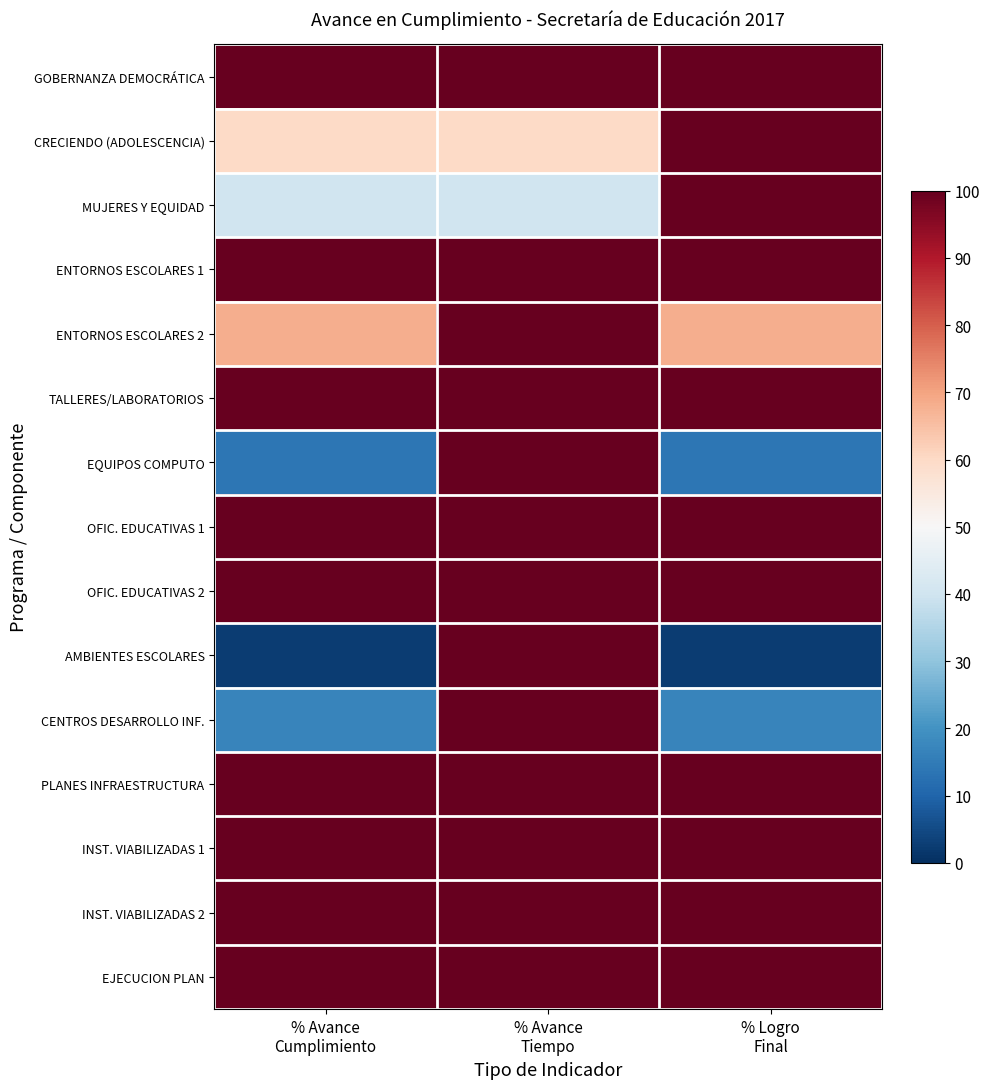

Reading left to right, list all the values displayed in this chart.

GOBERNANZA DEMOCRÁTICA: % Avance
Cumplimiento=100.0	% Avance
Tiempo=100.0	% Logro
Final=100.0
CRECIENDO (ADOLESCENCIA): % Avance
Cumplimiento=60.0	% Avance
Tiempo=60.0	% Logro
Final=100.0
MUJERES Y EQUIDAD: % Avance
Cumplimiento=40.0	% Avance
Tiempo=40.0	% Logro
Final=100.0
ENTORNOS ESCOLARES 1: % Avance
Cumplimiento=100.0	% Avance
Tiempo=100.0	% Logro
Final=100.0
ENTORNOS ESCOLARES 2: % Avance
Cumplimiento=68.1	% Avance
Tiempo=100.0	% Logro
Final=68.1
TALLERES/LABORATORIOS: % Avance
Cumplimiento=100.0	% Avance
Tiempo=100.0	% Logro
Final=100.0
EQUIPOS COMPUTO: % Avance
Cumplimiento=13.8	% Avance
Tiempo=100.0	% Logro
Final=13.8
OFIC. EDUCATIVAS 1: % Avance
Cumplimiento=100.0	% Avance
Tiempo=100.0	% Logro
Final=100.0
OFIC. EDUCATIVAS 2: % Avance
Cumplimiento=100.0	% Avance
Tiempo=100.0	% Logro
Final=100.0
AMBIENTES ESCOLARES: % Avance
Cumplimiento=2.5	% Avance
Tiempo=100.0	% Logro
Final=2.5
CENTROS DESARROLLO INF.: % Avance
Cumplimiento=17.0	% Avance
Tiempo=100.0	% Logro
Final=17.0
PLANES INFRAESTRUCTURA: % Avance
Cumplimiento=100.0	% Avance
Tiempo=100.0	% Logro
Final=100.0
INST. VIABILIZADAS 1: % Avance
Cumplimiento=100.0	% Avance
Tiempo=100.0	% Logro
Final=100.0
INST. VIABILIZADAS 2: % Avance
Cumplimiento=100.0	% Avance
Tiempo=100.0	% Logro
Final=100.0
EJECUCION PLAN: % Avance
Cumplimiento=100.0	% Avance
Tiempo=100.0	% Logro
Final=100.0